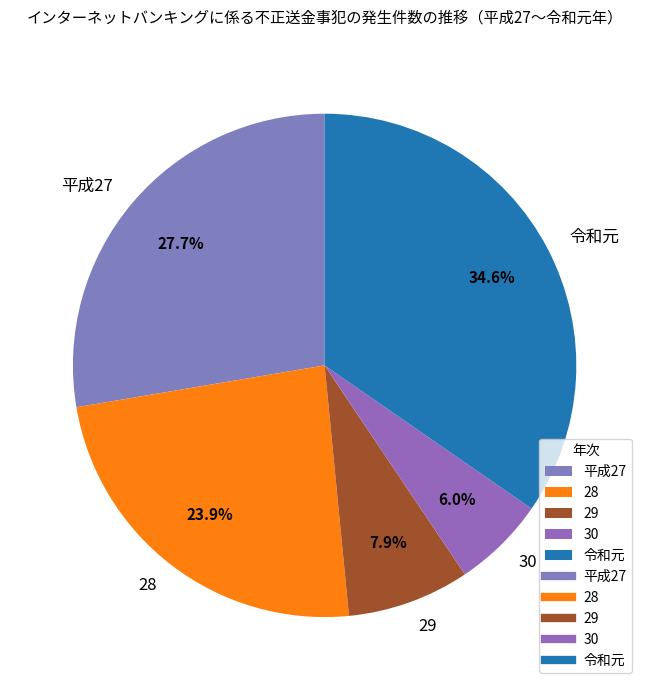

Approximately how many times larger is the value at 平成27 compared to 30?

4.6